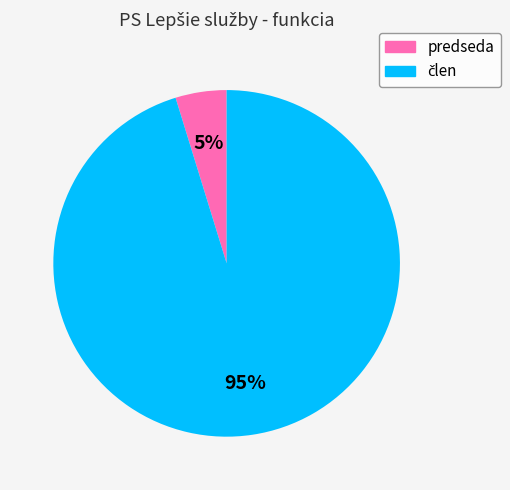

True or false: predseda accounts for 5% of the total.

True